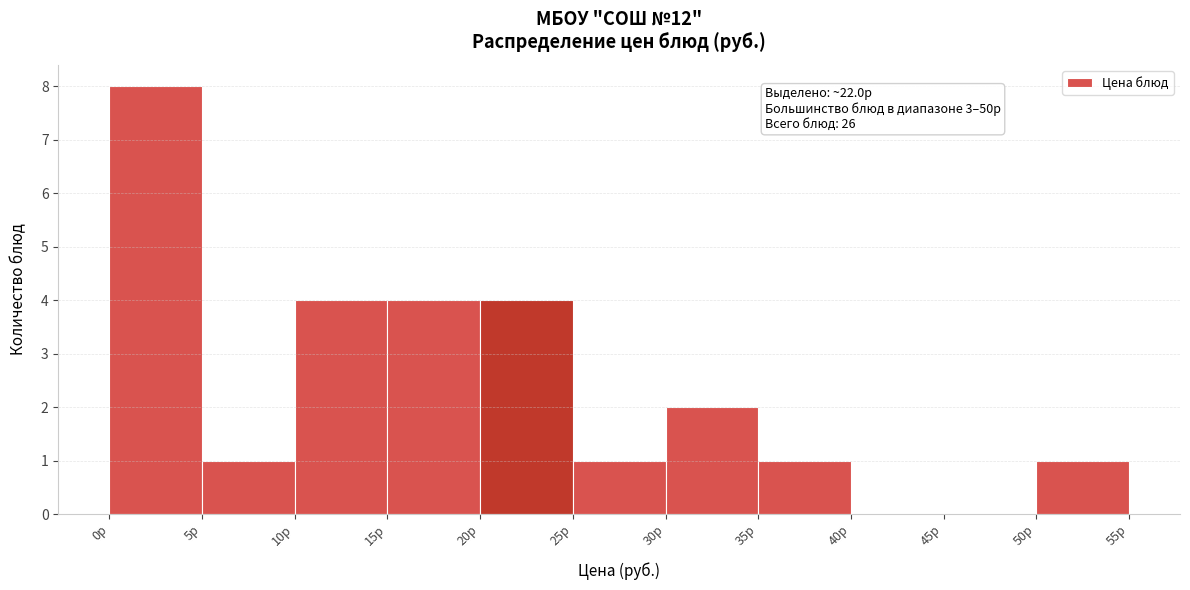

Which range on the x-axis has the tallest bar?

0 to 5